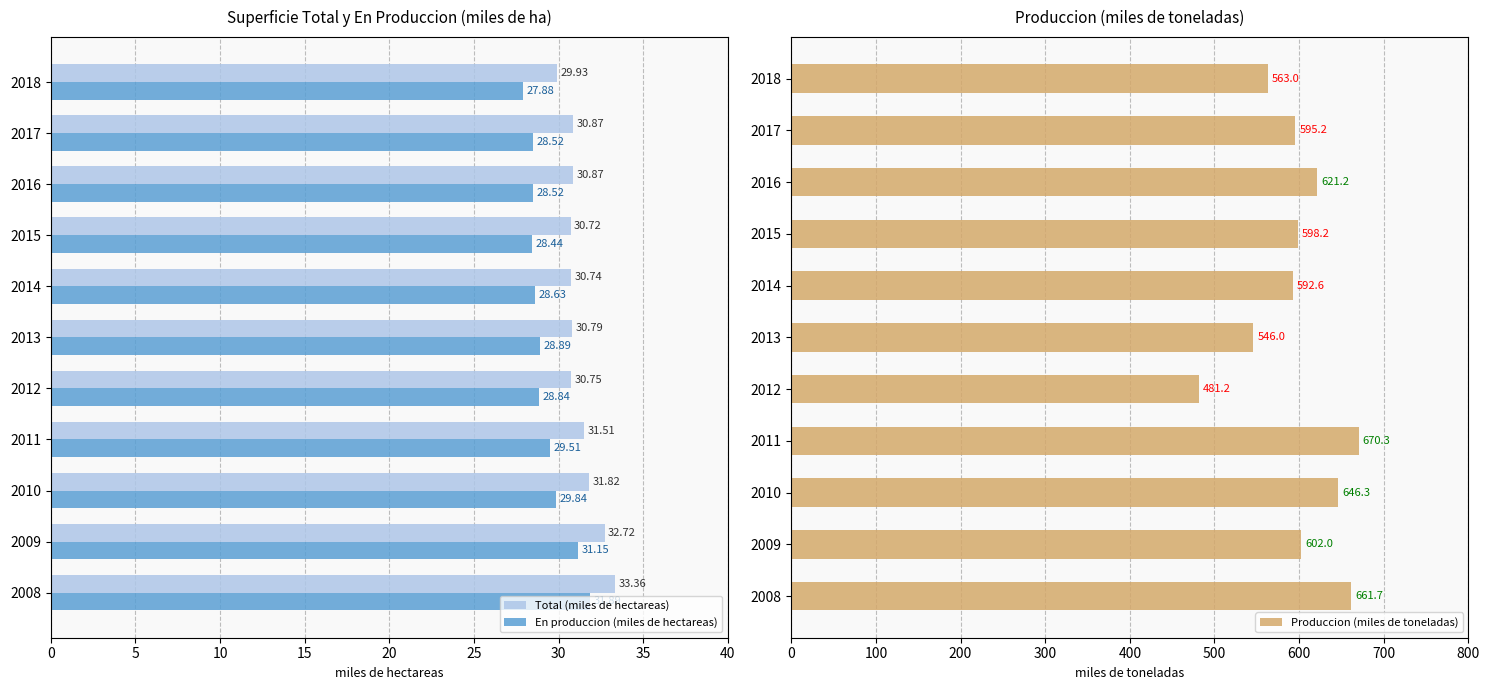

Is the value of En produccion (miles de hectareas) at 2012 greater than the value of Total (miles de hectareas) at 2018?

No